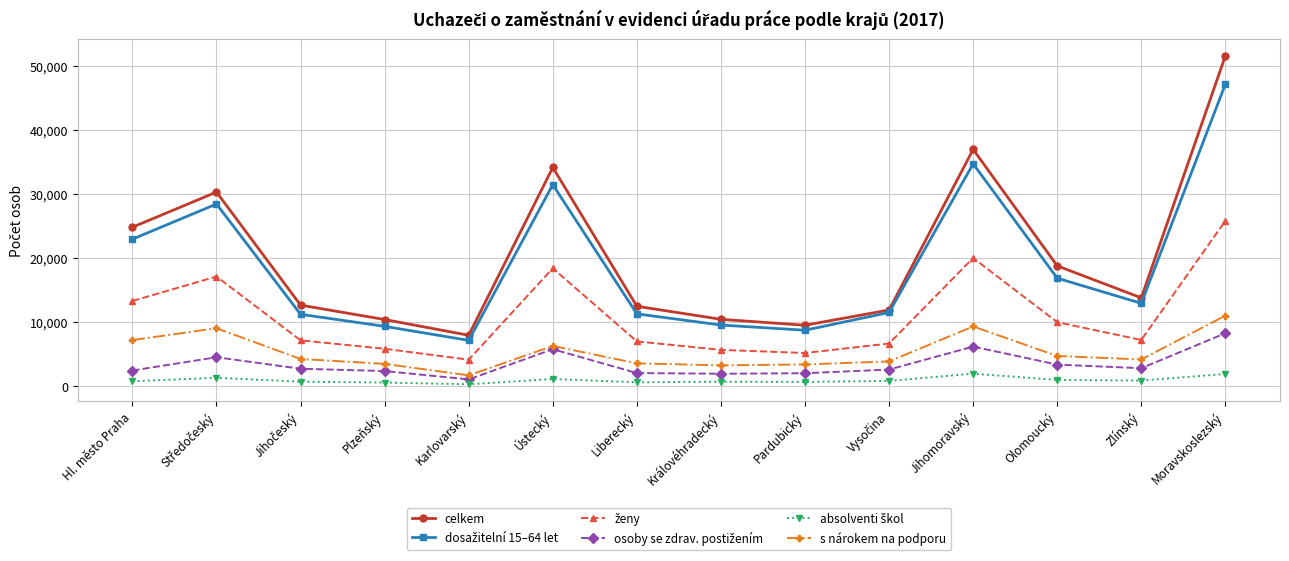

Between Ústecký and Liberecký, which series saw the biggest shift?

celkem